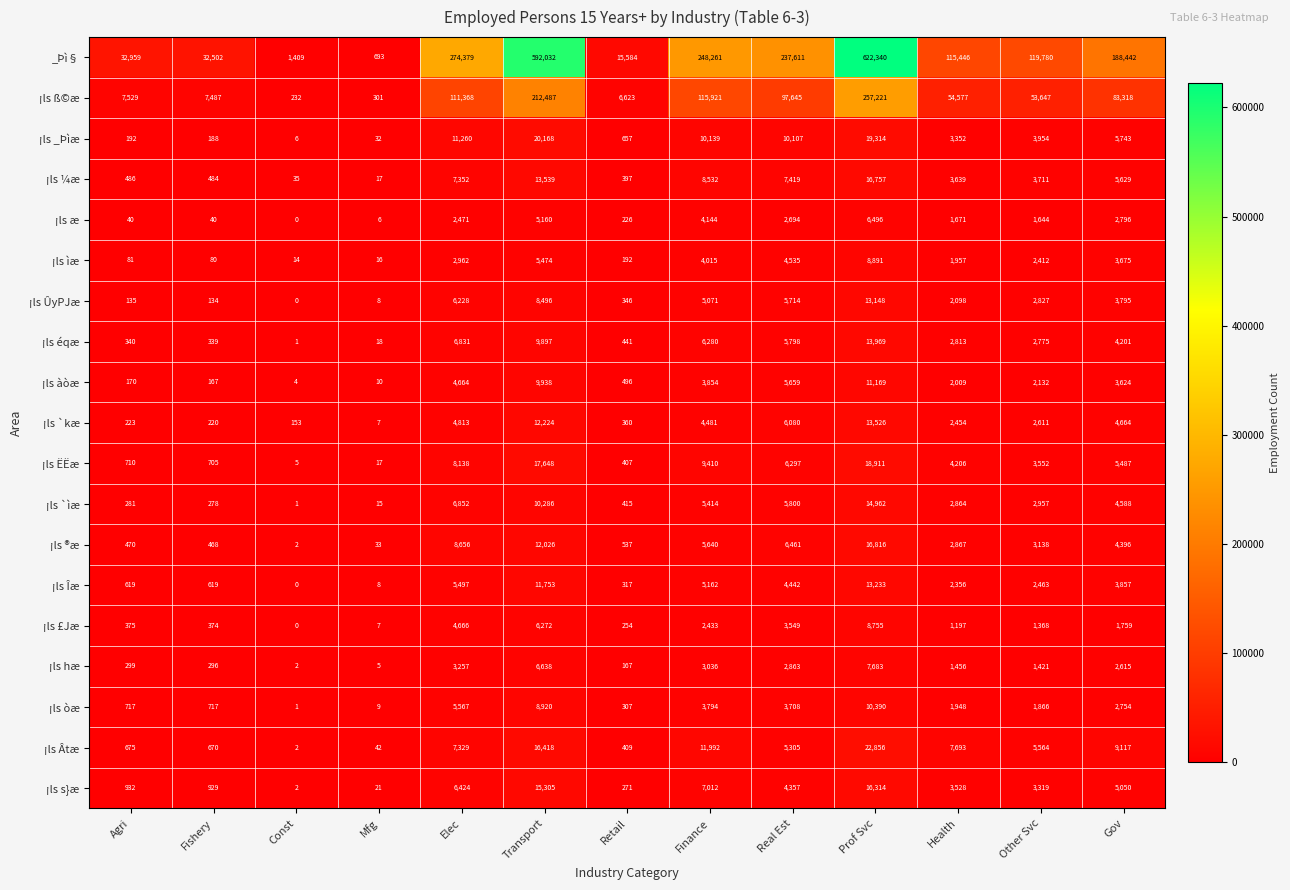

Rank the series by their maximum value, from highest to lowest.

_Þì§, ¡ls ß©æ, ¡ls Âtæ, ¡ls _Þìæ, ¡ls ËËæ, ¡ls ®æ, ¡ls ¼æ, ¡ls s}æ, ¡ls `ìæ, ¡ls éqæ, ¡ls `kæ, ¡ls Îæ, ¡ls ÛyPJæ, ¡ls àòæ, ¡ls òæ, ¡ls ìæ, ¡ls £Jæ, ¡ls hæ, ¡ls æ